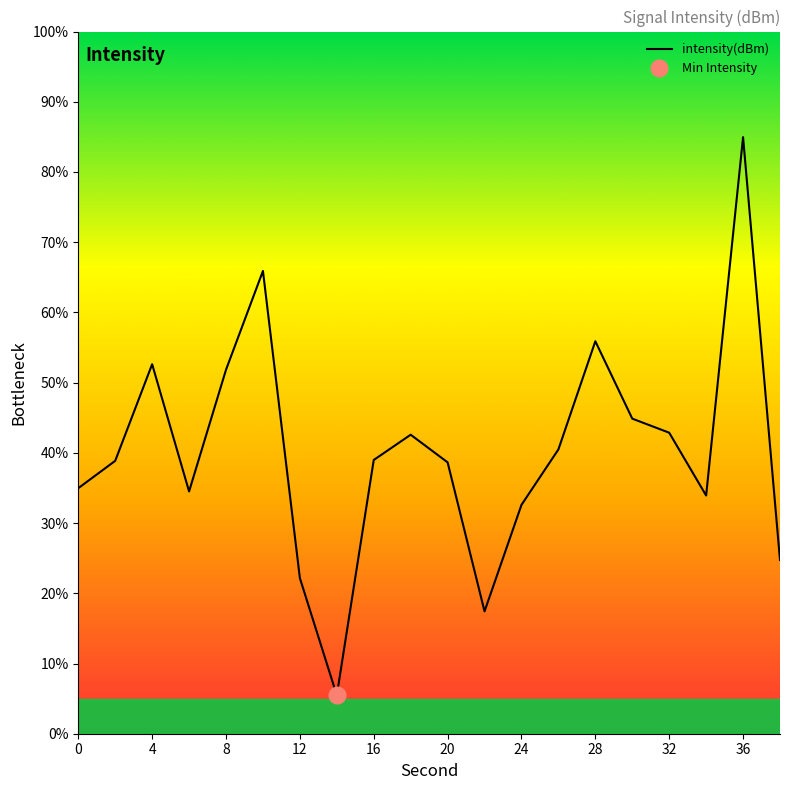

What is the change in value from 22 to 34?

+16.5